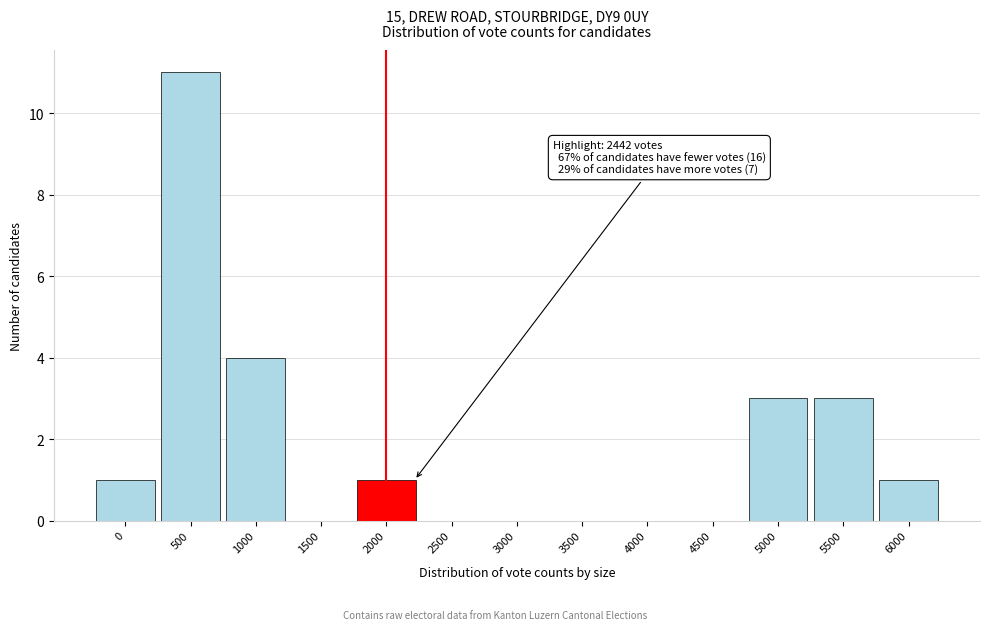

Reading right to left, transcribe all the data shown in this chart.

6000=1	5500=3	5000=3	4500=0	4000=0	3500=0	3000=0	2500=0	2000=1	1500=0	1000=4	500=11	0=1